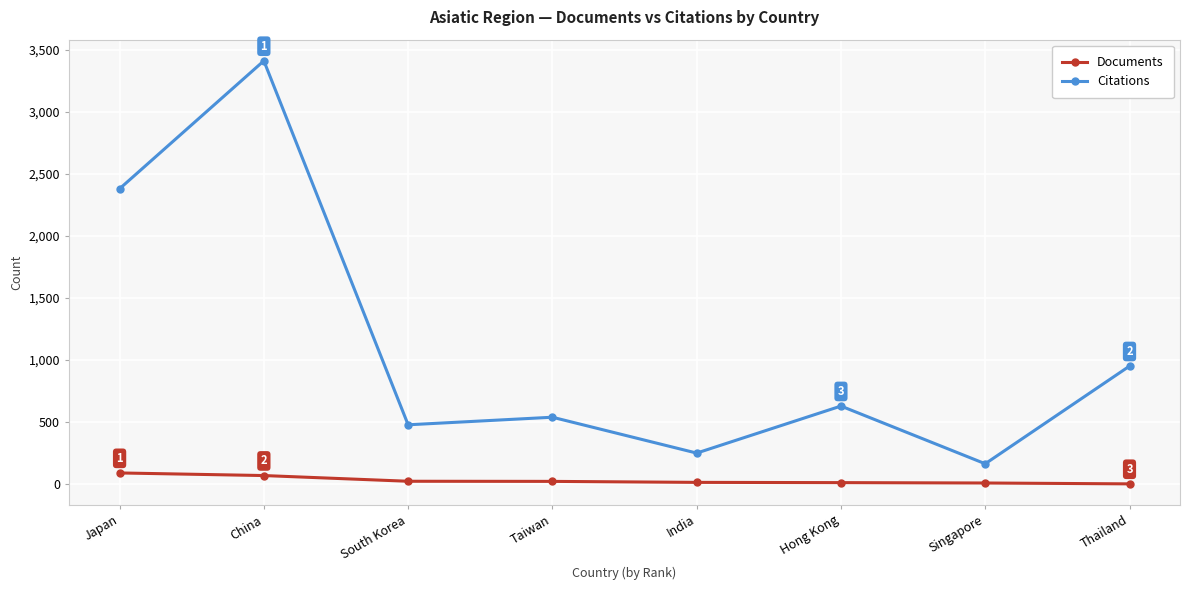

Between Japan and South Korea, which series saw the biggest shift?

Citations